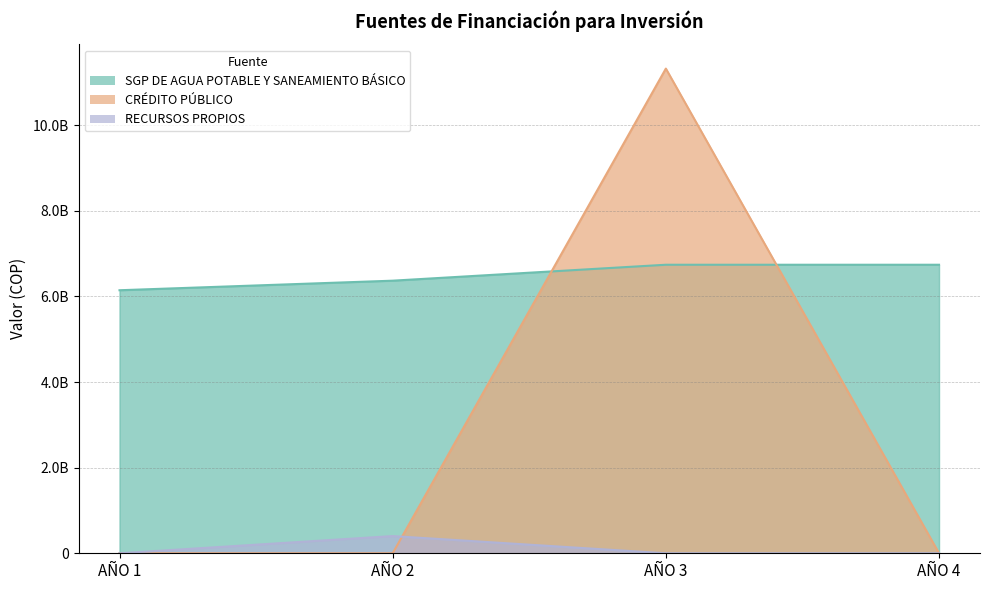

Between AÑO 1 and AÑO 3, which is larger?

AÑO 3